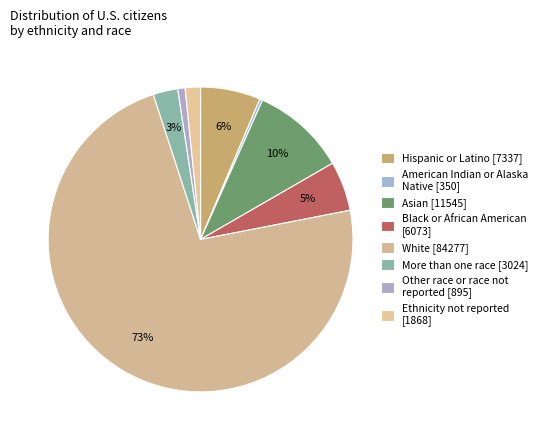

What is the largest slice in the pie chart?

White